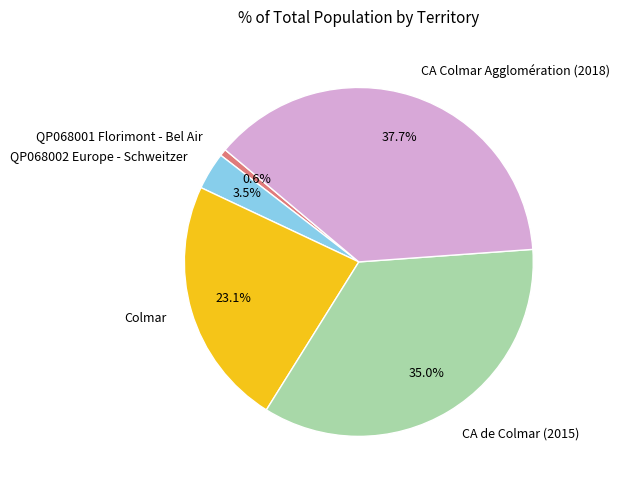

To the nearest percent, what is the difference between the largest and smallest slice percentages?

37%